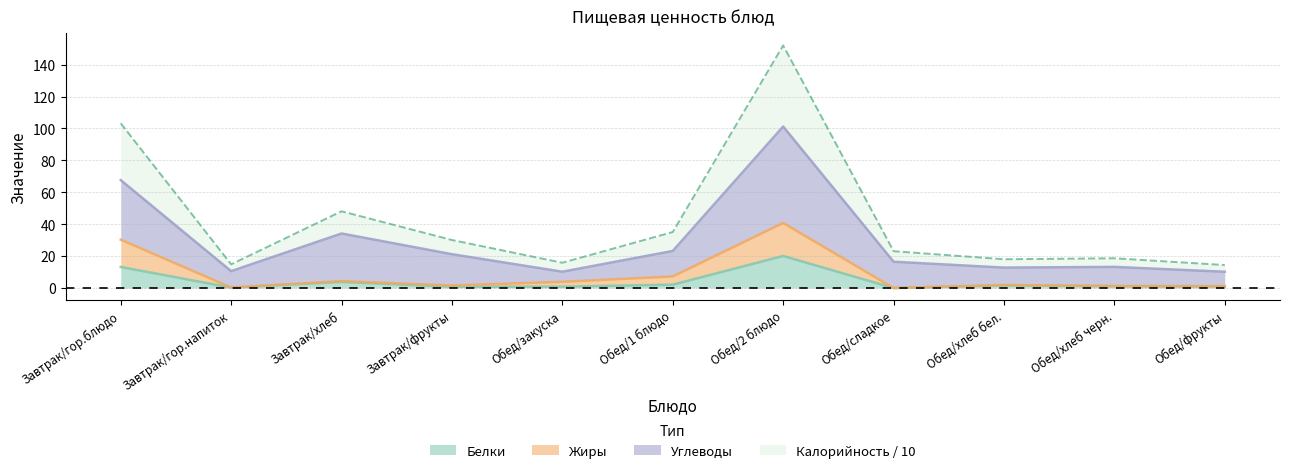

Where is the first local minimum for Белки?

Завтрак/гор.напиток